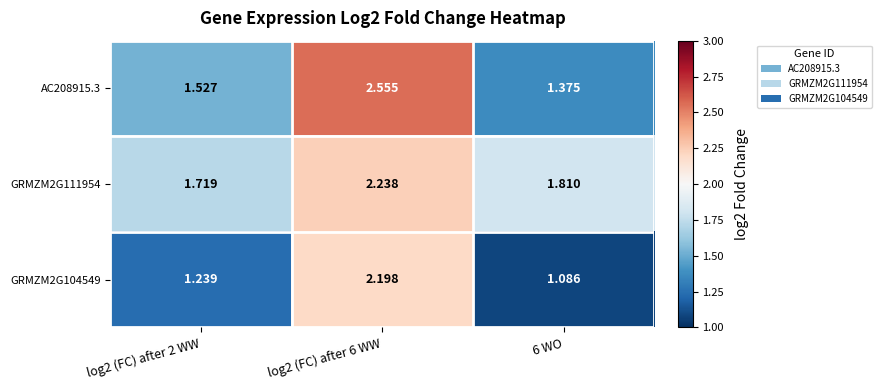

Is the value of GRMZM2G104549 at log2 (FC) after 2 WW greater than the value of AC208915.3 at log2 (FC) after 2 WW?

No